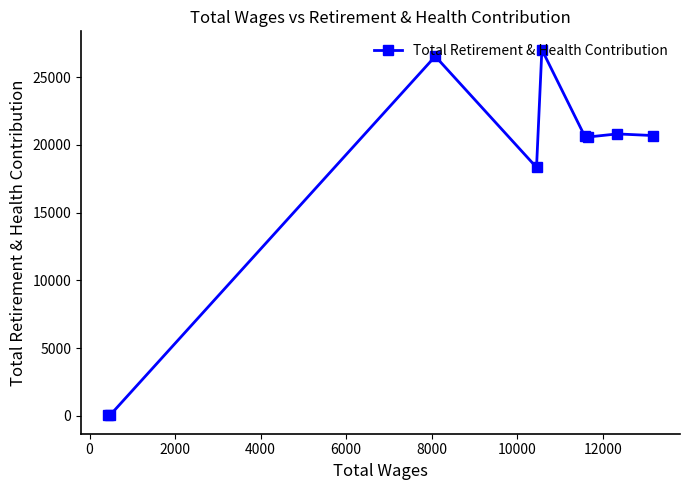

How many data points are less than 20646?

4